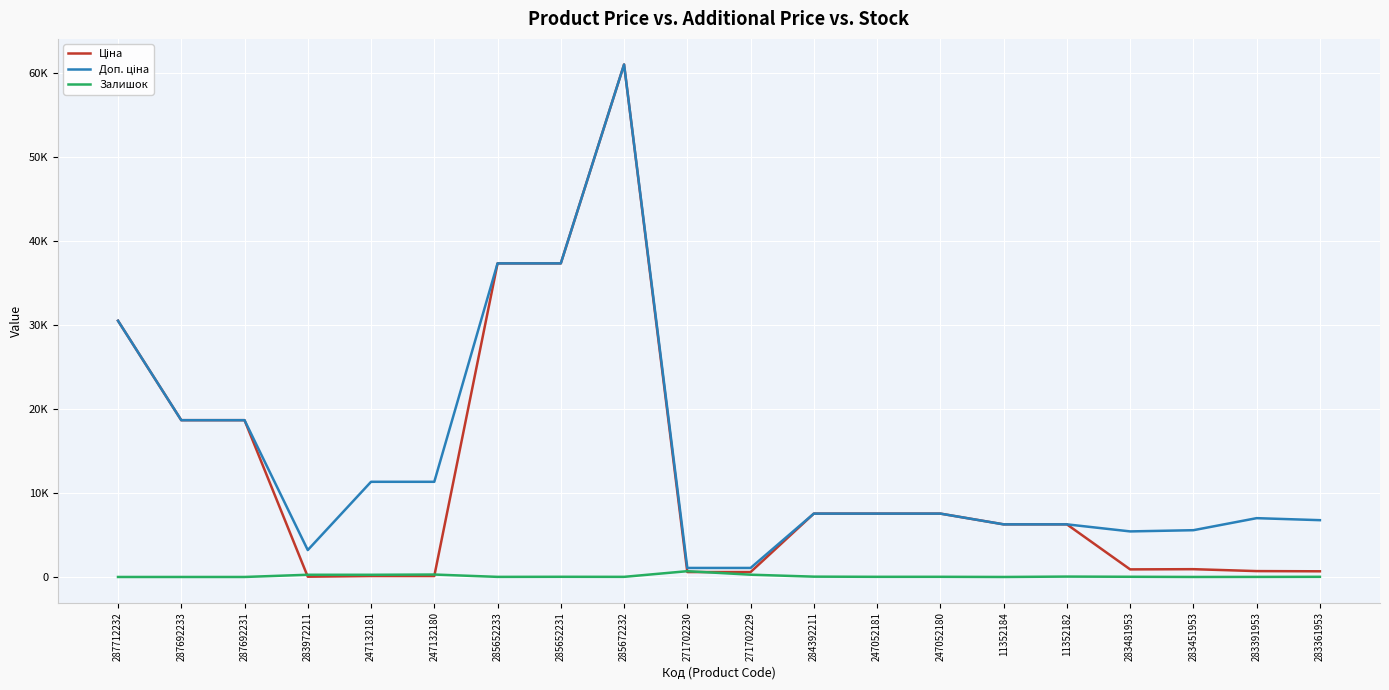

The value of Доп. ціна at 247052181 is 7545.9. True or false?

True